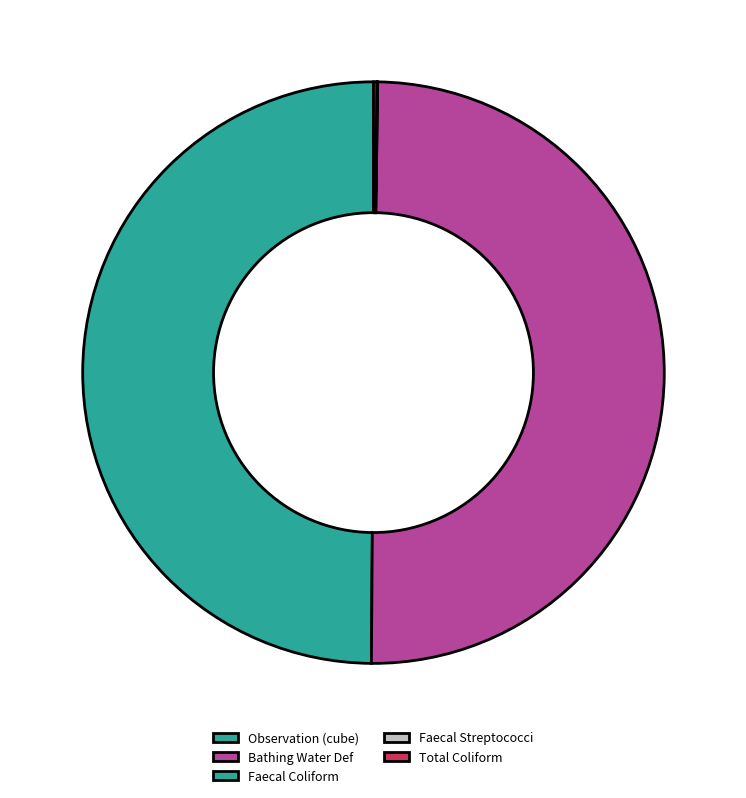

Count the number of slices in the pie.

5